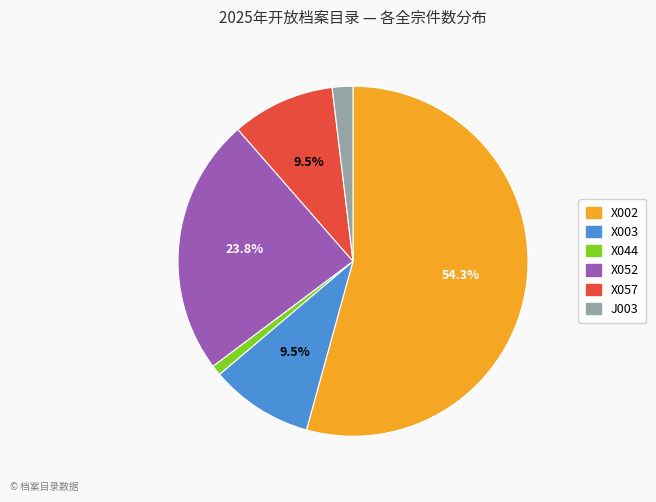

To the nearest percent, what portion does X052 represent?

24%